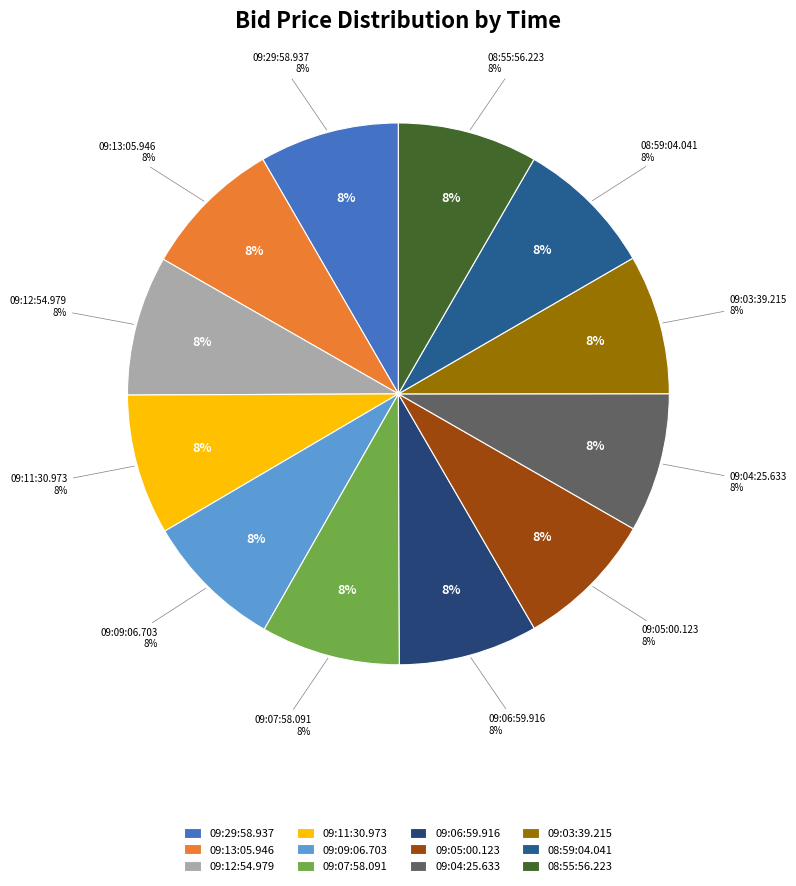

Approximately how many times larger is the value at 09:06:59.916 compared to 09:09:06.703?

1.0